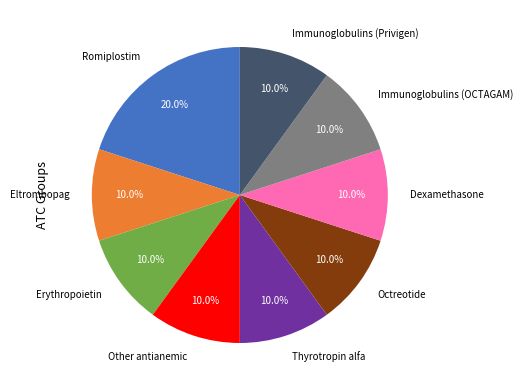

How many slices are in this pie chart?

9